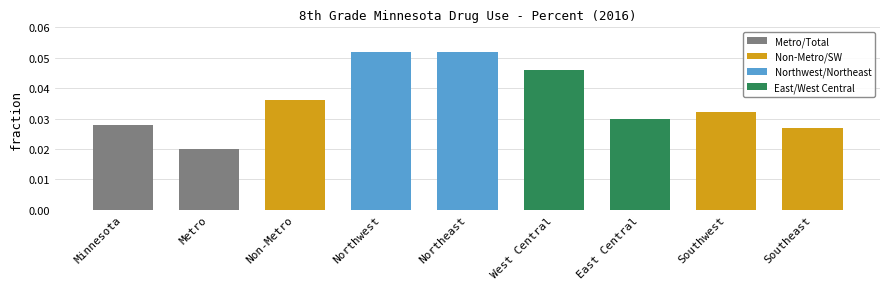

What is the sum of all values?

0.3